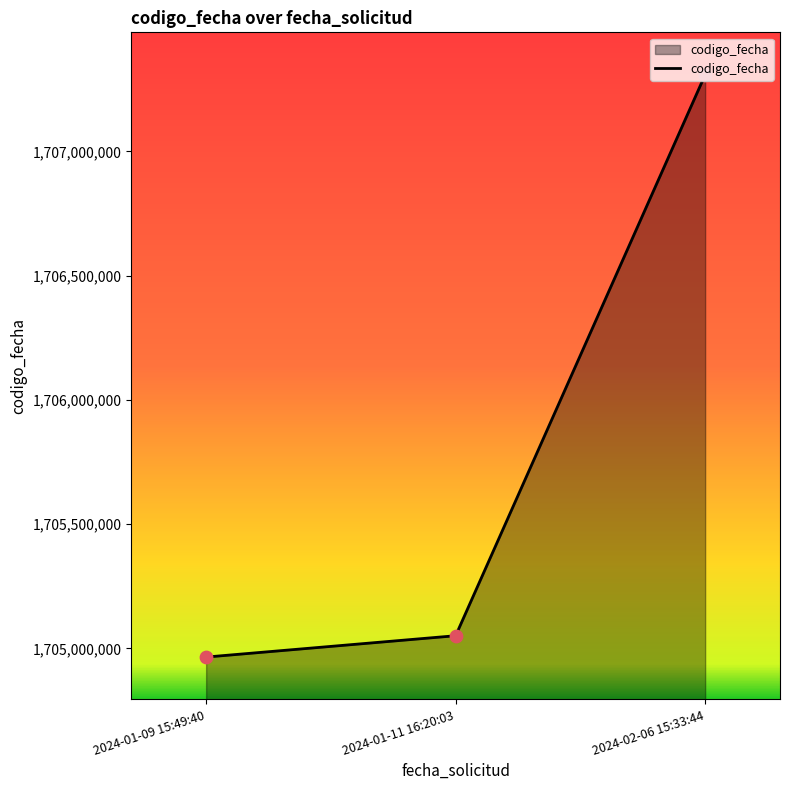

What is the change in value from 2024-01-11 16:20:03 to 2024-02-06 15:33:44?

+2257172